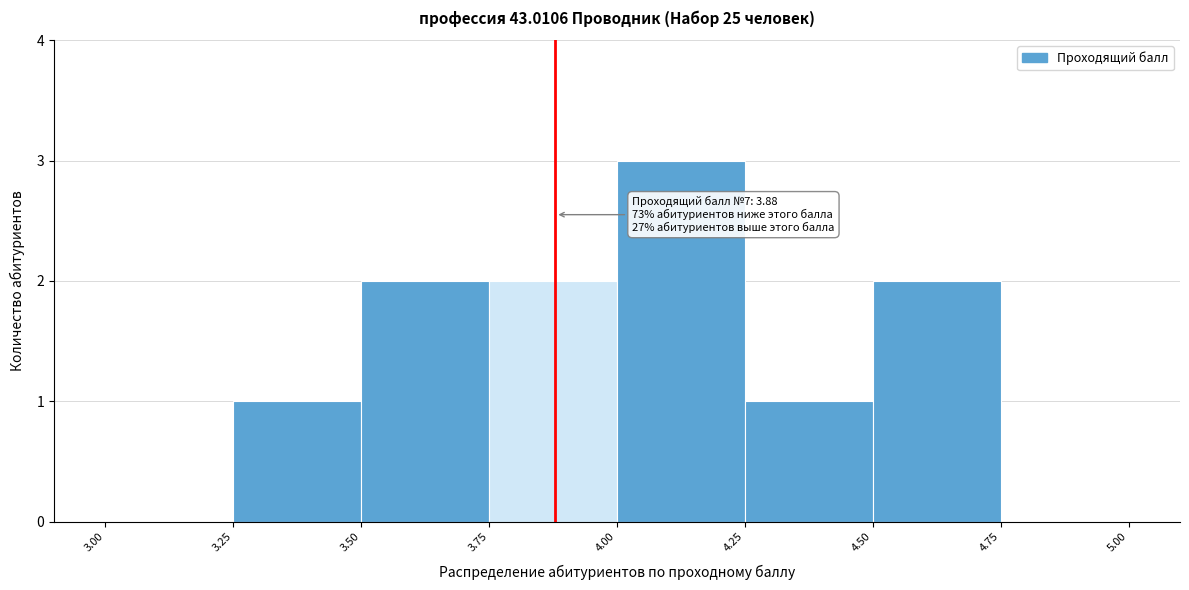

Over which range of the x-axis is the bar tallest?

4.00 to 4.25